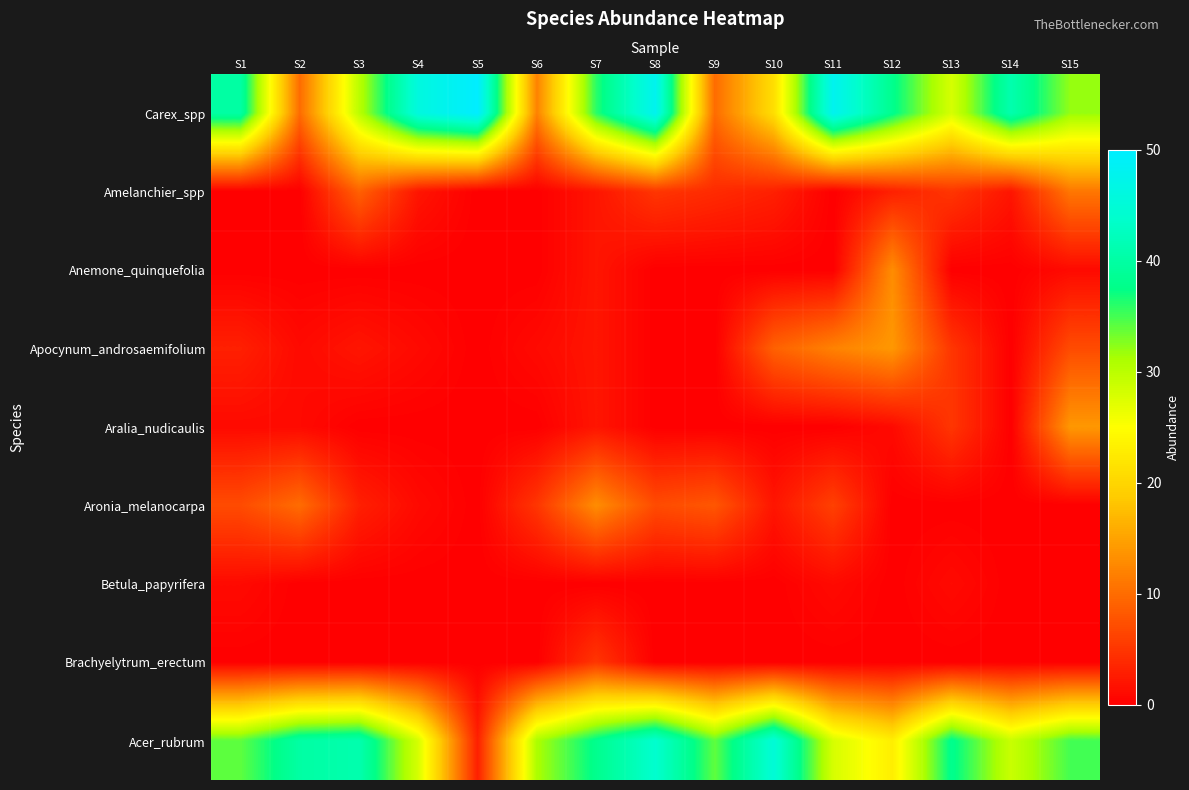

True or false: Anemone_quinquefolia has a value of -7 at S6.

False